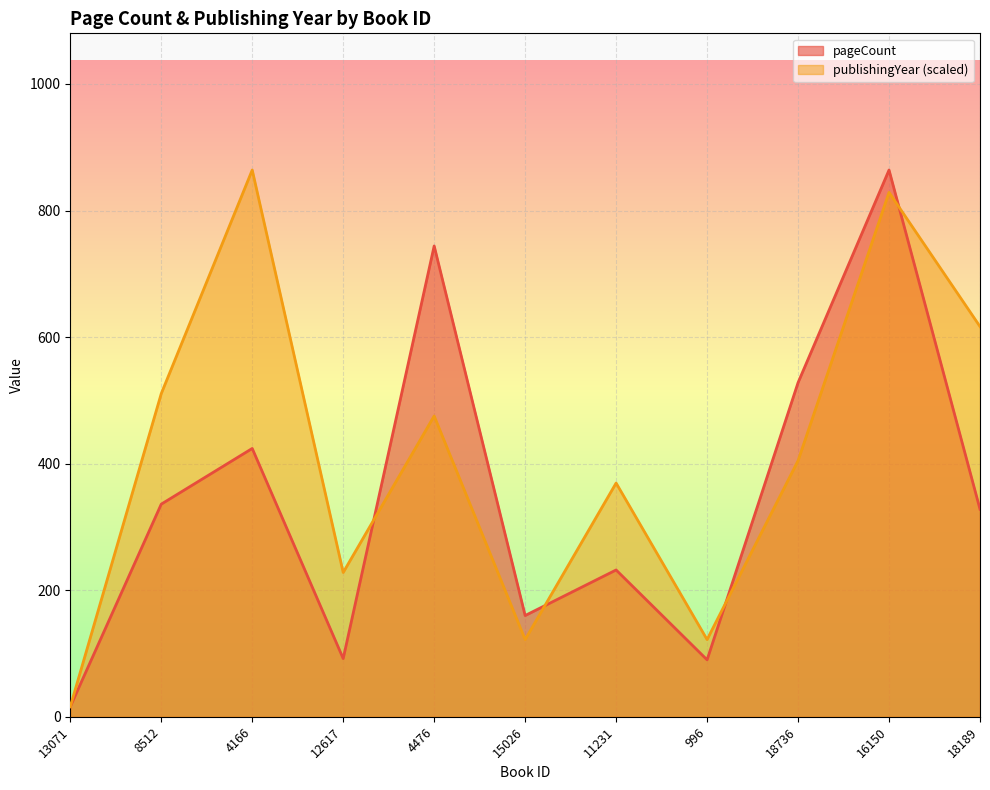

Between 13071 and 18189, which series saw the biggest shift?

publishingYear (scaled)